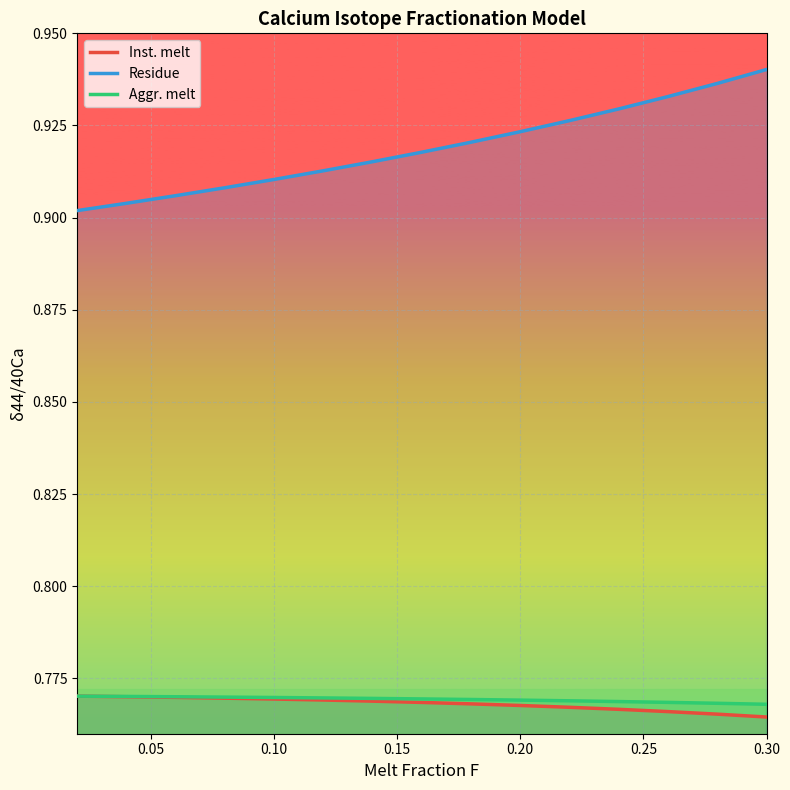

Which series has the largest range (max minus min)?

Residue